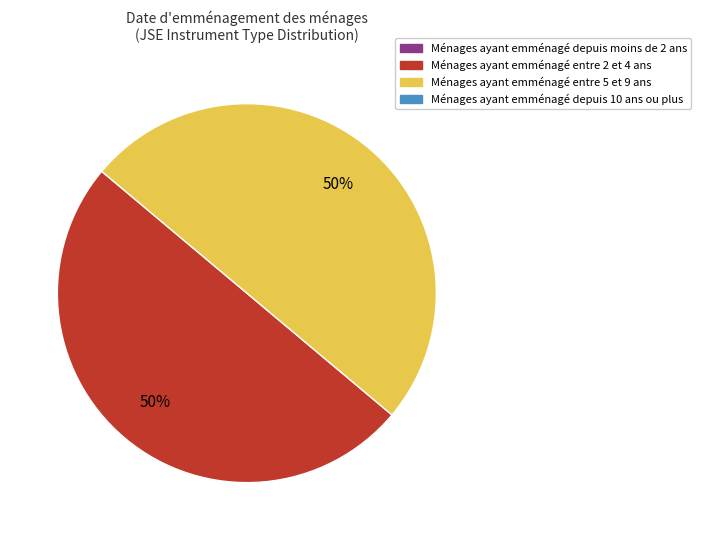

To the nearest percent, what is the average slice percentage?

50%